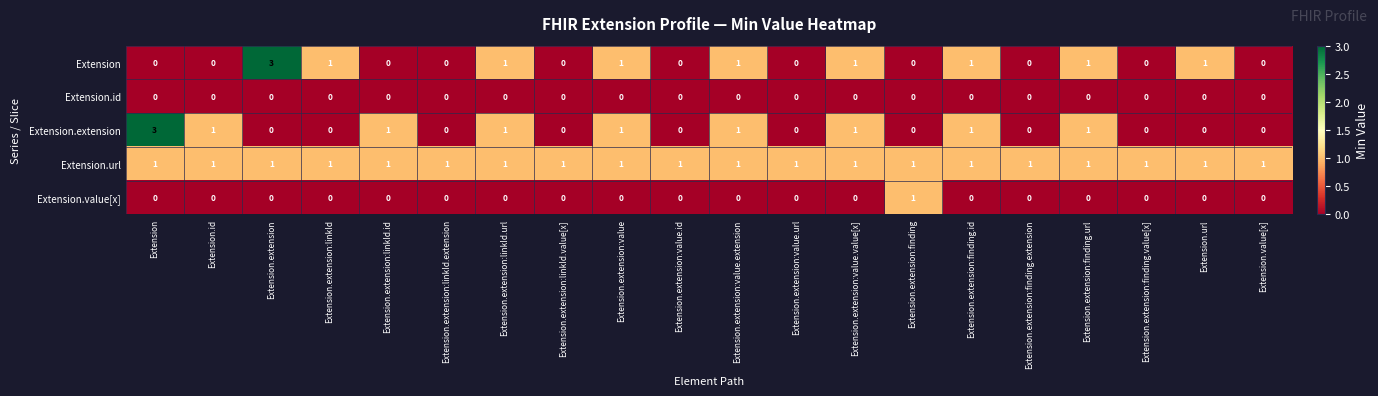

What is the difference between the maximum and second lowest values in the Extension series?

3